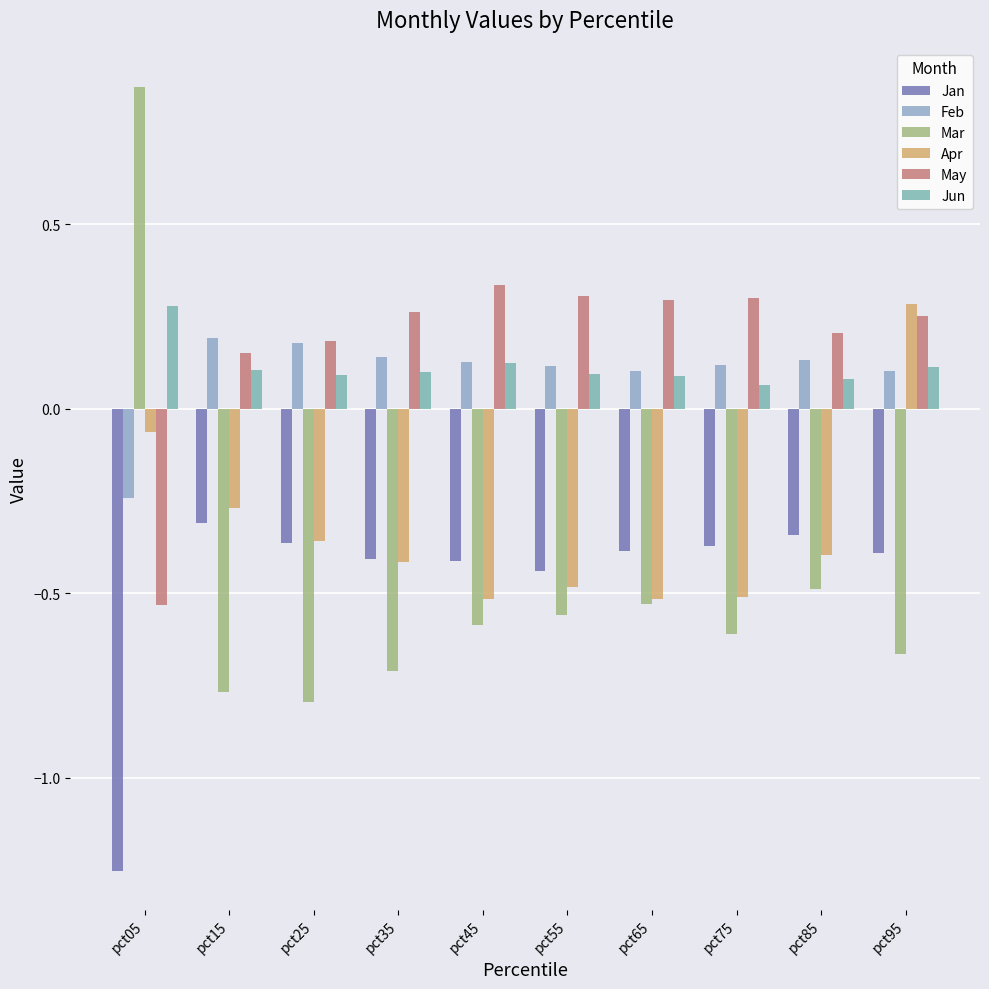

What is the value of the Feb bar at the 9th from the left?

0.1